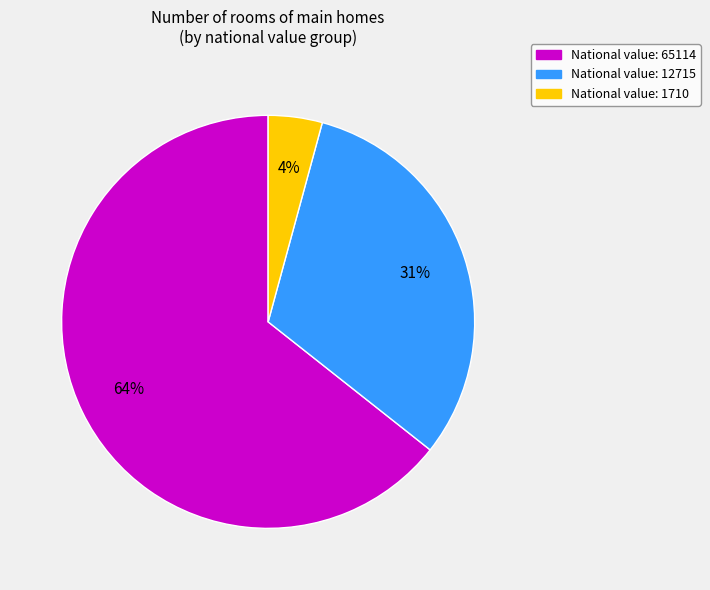

To the nearest percent, what is the average slice percentage?

33%